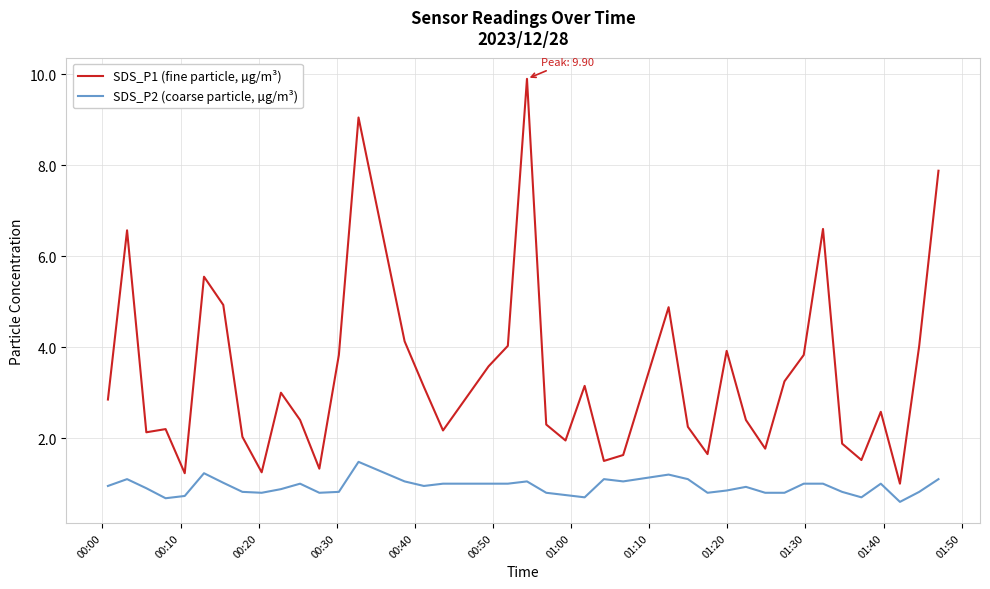

Which series has the largest range (max minus min)?

SDS_P1 (fine particle, µg/m³)